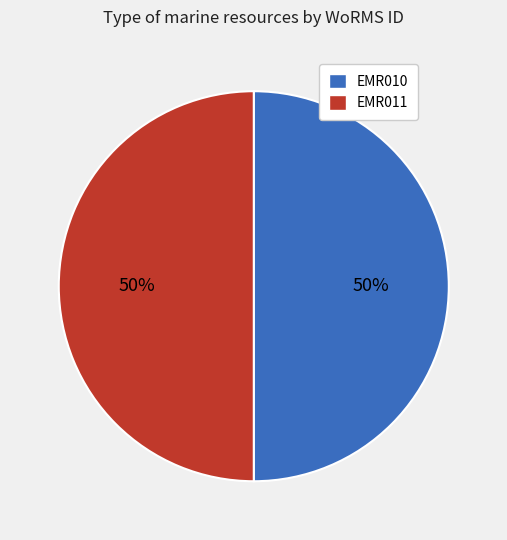

What is the ratio of the value at EMR011 to the value at EMR010?

1.0